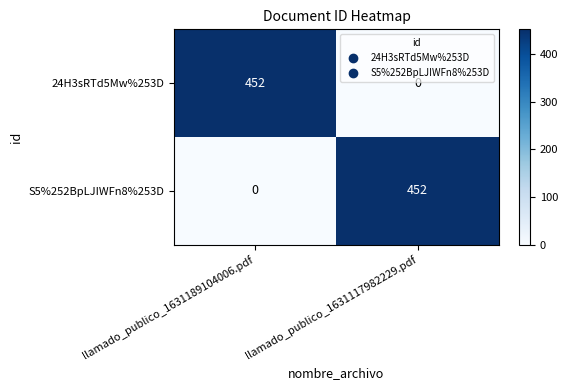

What is the total value across all series at llamado_publico_1631189104006.pdf?

452